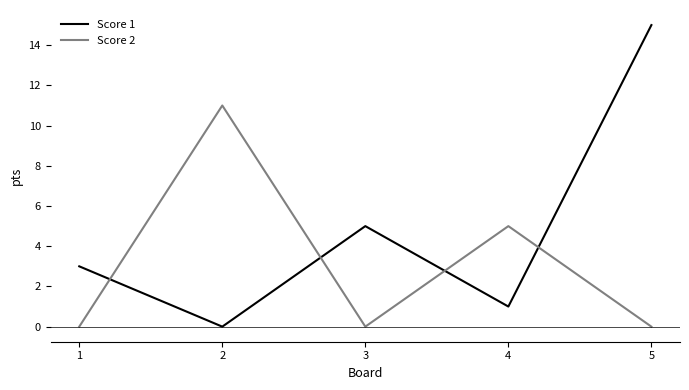

Between 1 and 3, which series saw the biggest shift?

Score 1